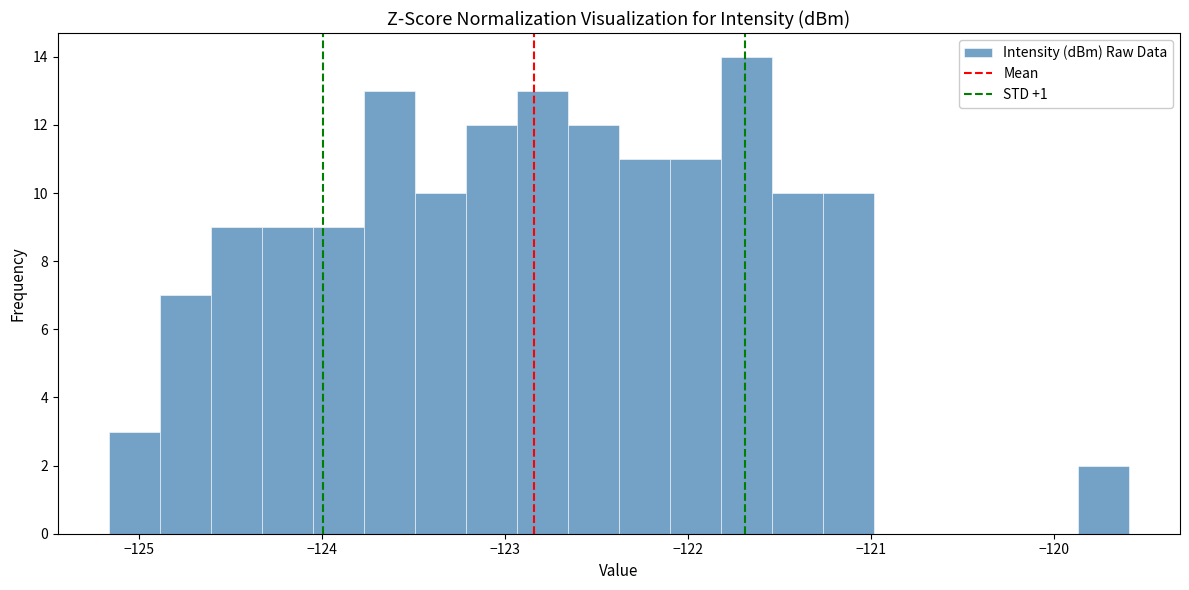

Around what value on the x-axis is the tallest bar? Give the approximate position of its centre, as read against the axis.

-121.7